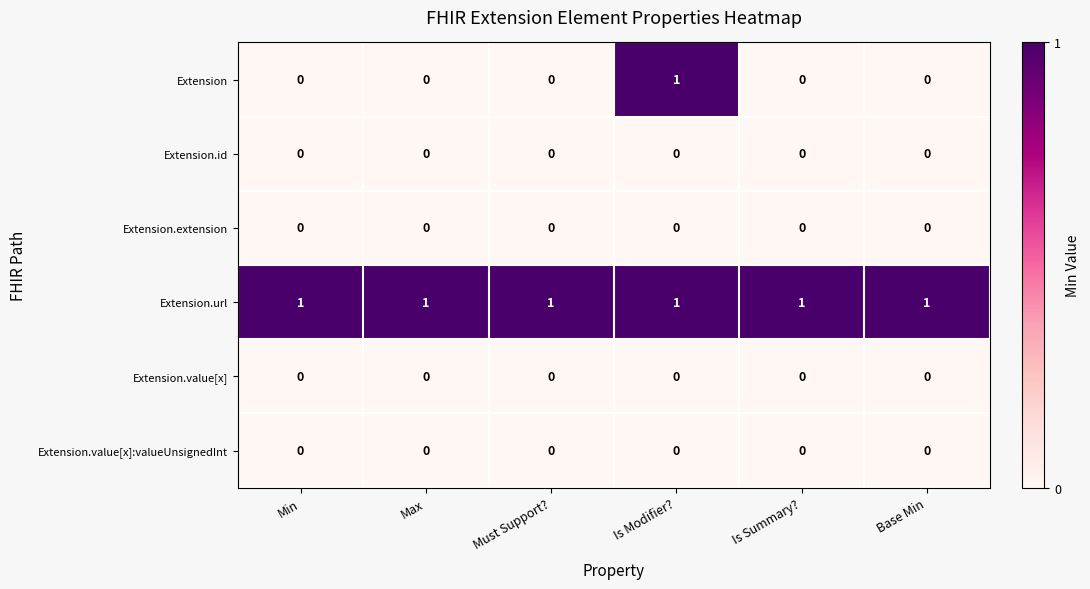

Which series has the widest spread of values?

Extension